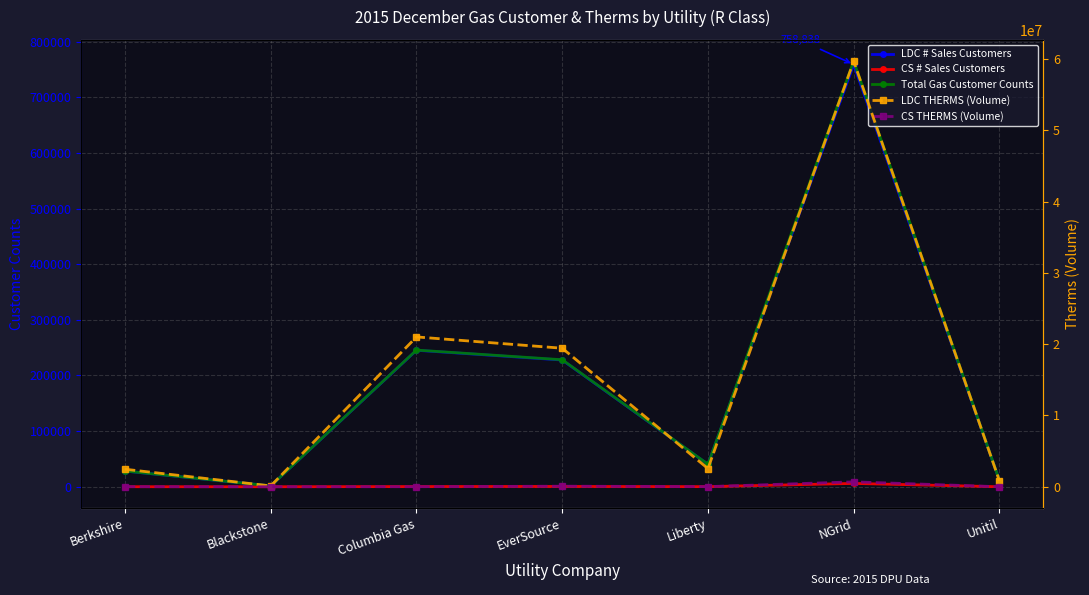

Which category has the lowest value across all series?

Blackstone